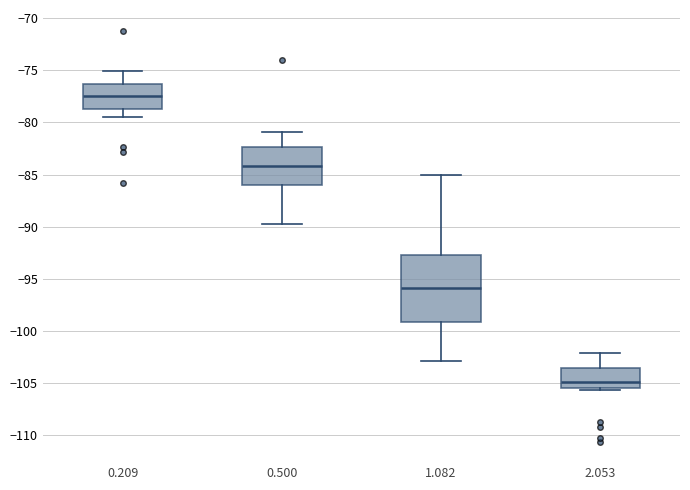

Which box is the tallest, from its lower edge to its upper edge?

1.082